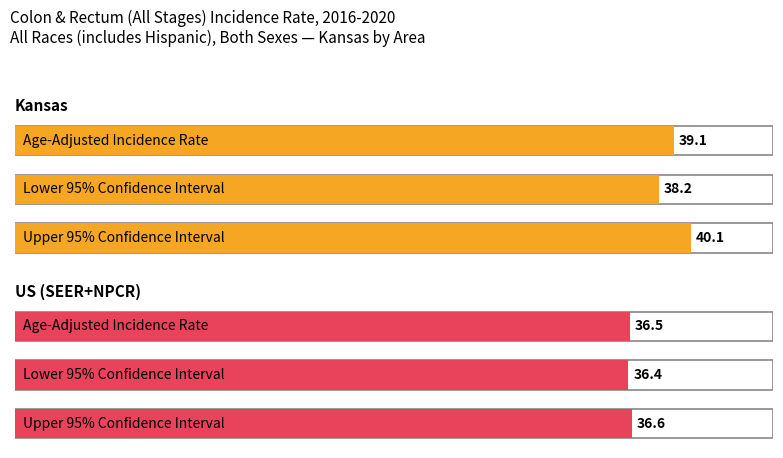

What position from the right is US (SEER+NPCR)?

1